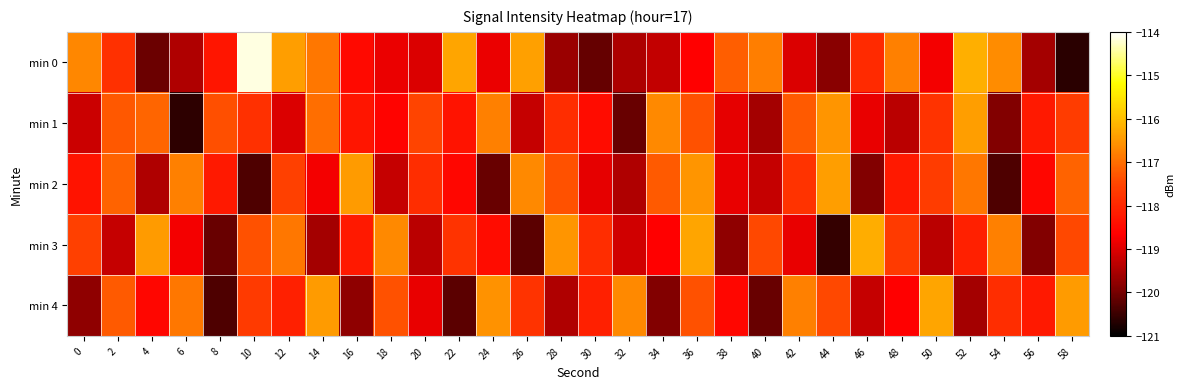

Which has a higher value, 4 or 58?

4